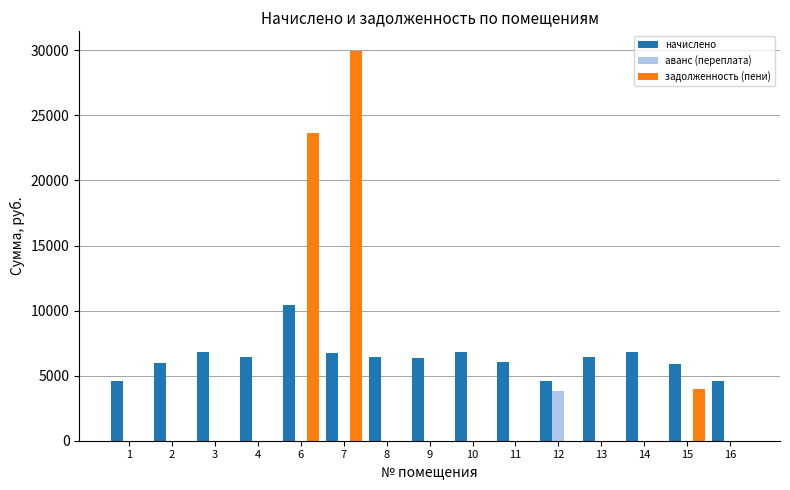

Is the value of начислено at 11 greater than the value of аванс (переплата) at 13?

Yes